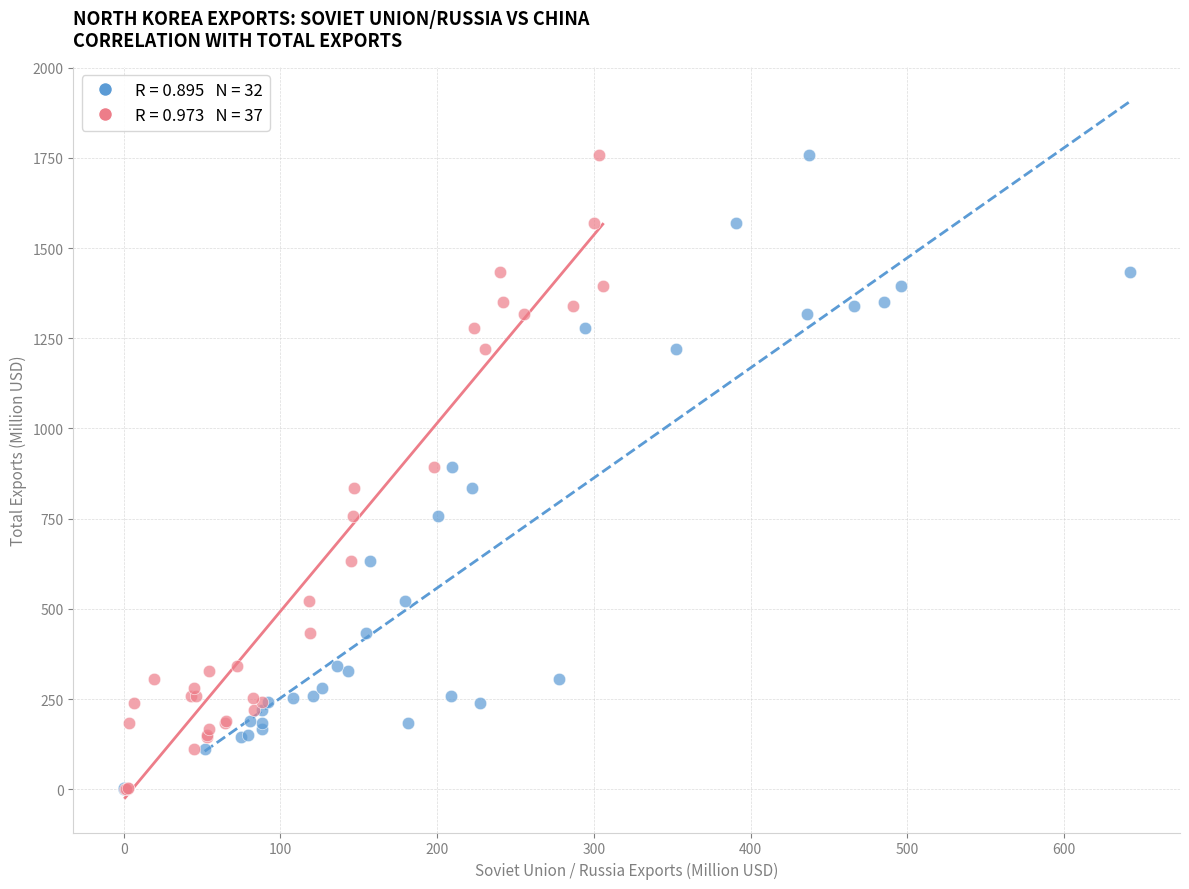

What are all the series names shown in the legend?

Soviet Union / Russia, China